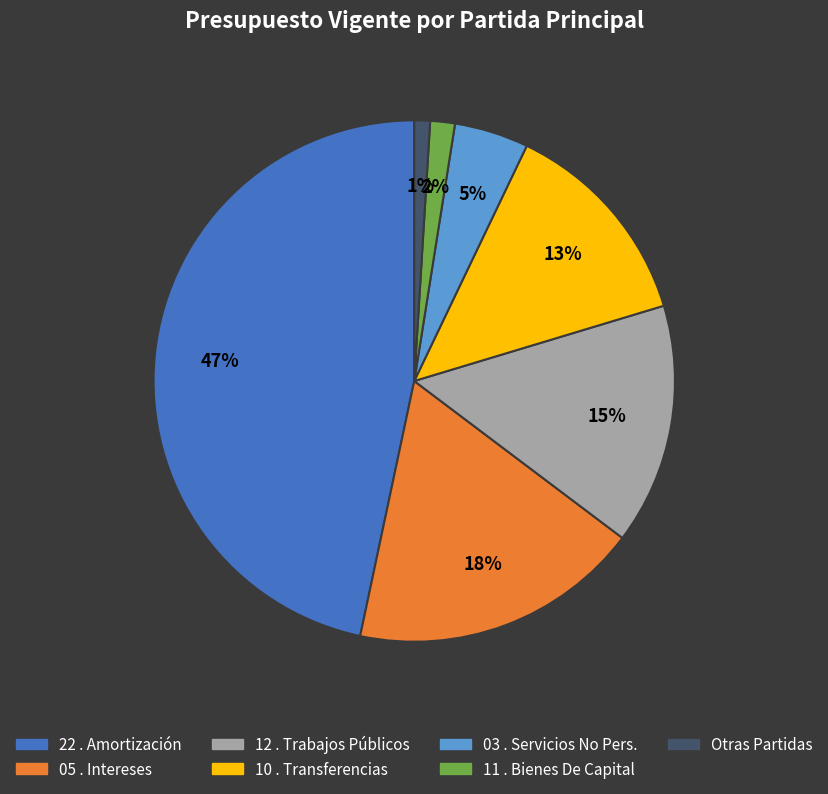

To the nearest percent, what is the difference between the largest and smallest slice percentages?

46%